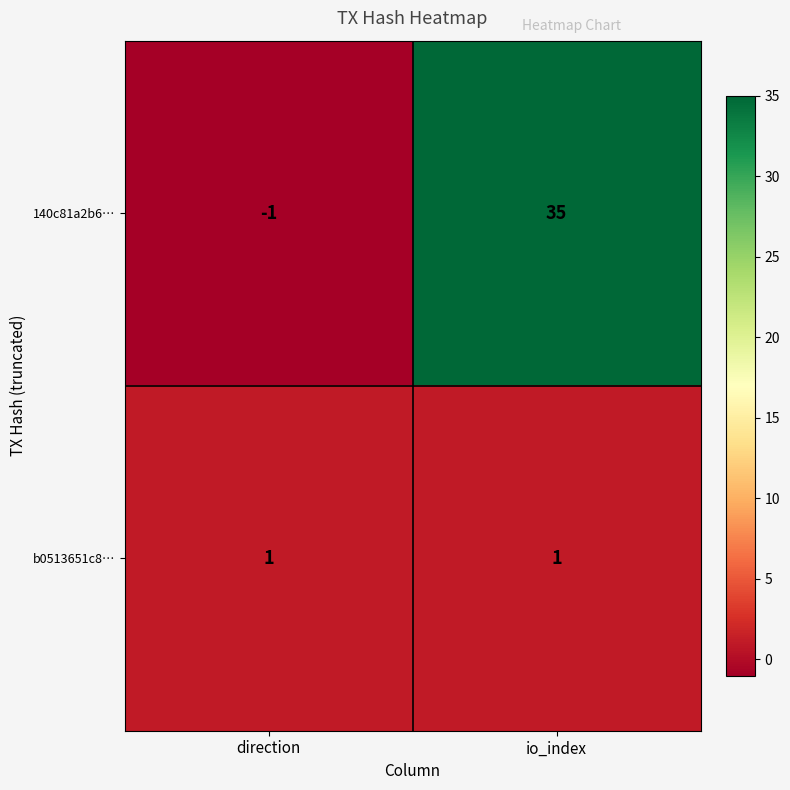

Is it true that 140c81a2b6… equals 13 at io_index?

False